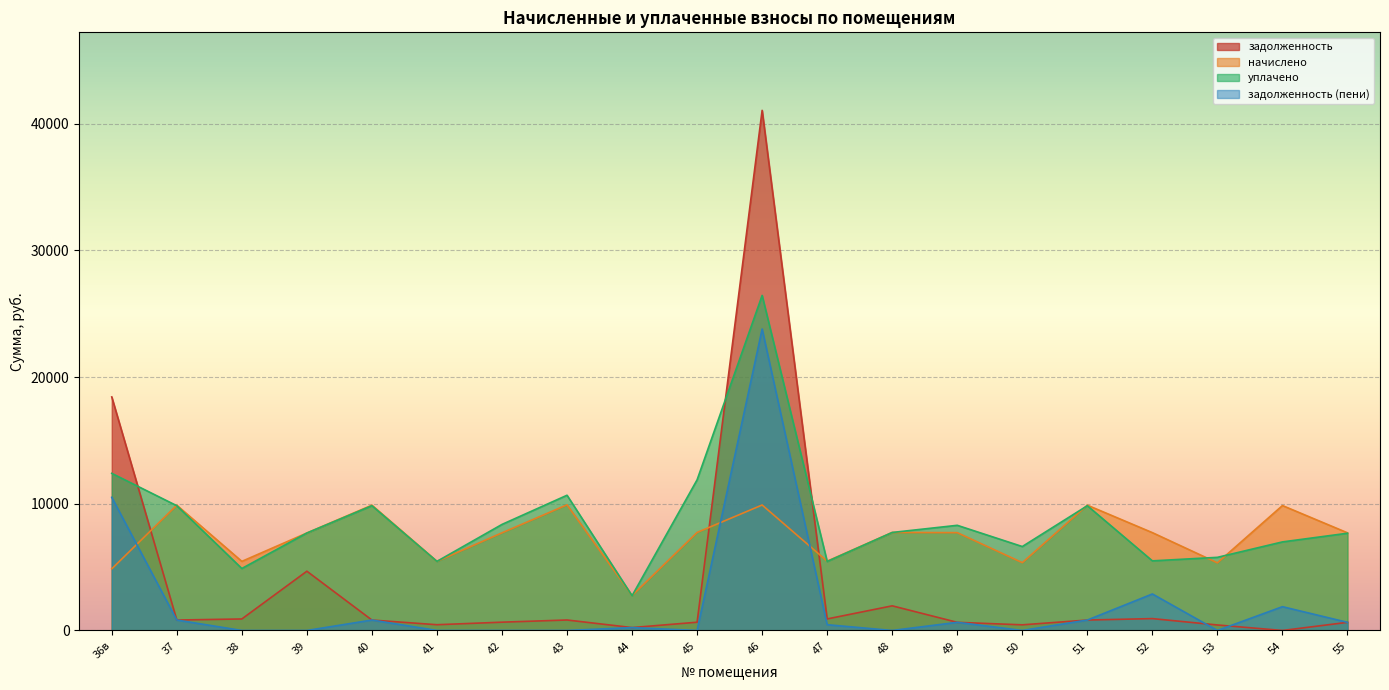

What is the difference between the second highest and minimum values in the уплачено series?

9657.8